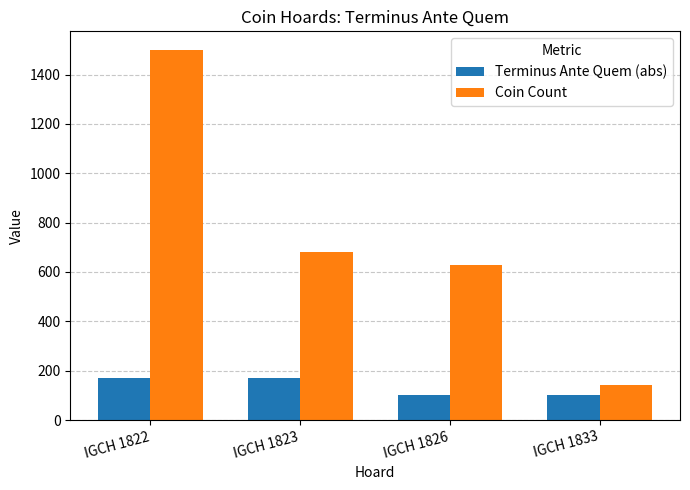

Which series changed the most between IGCH 1822 and IGCH 1826?

Coin Count